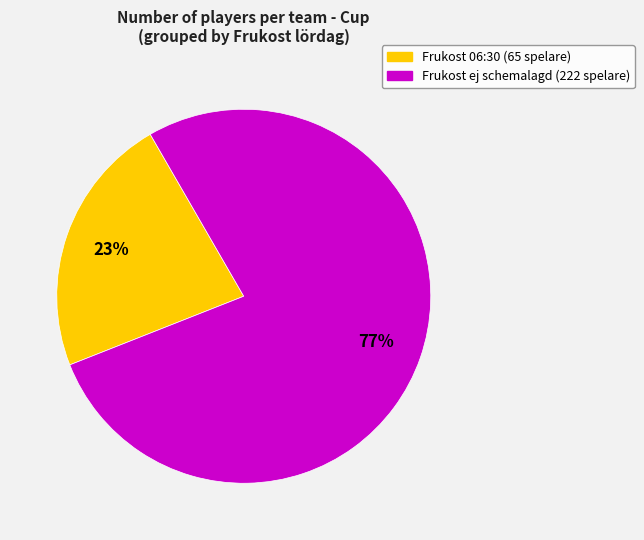

Does any single category account for the majority?

Yes